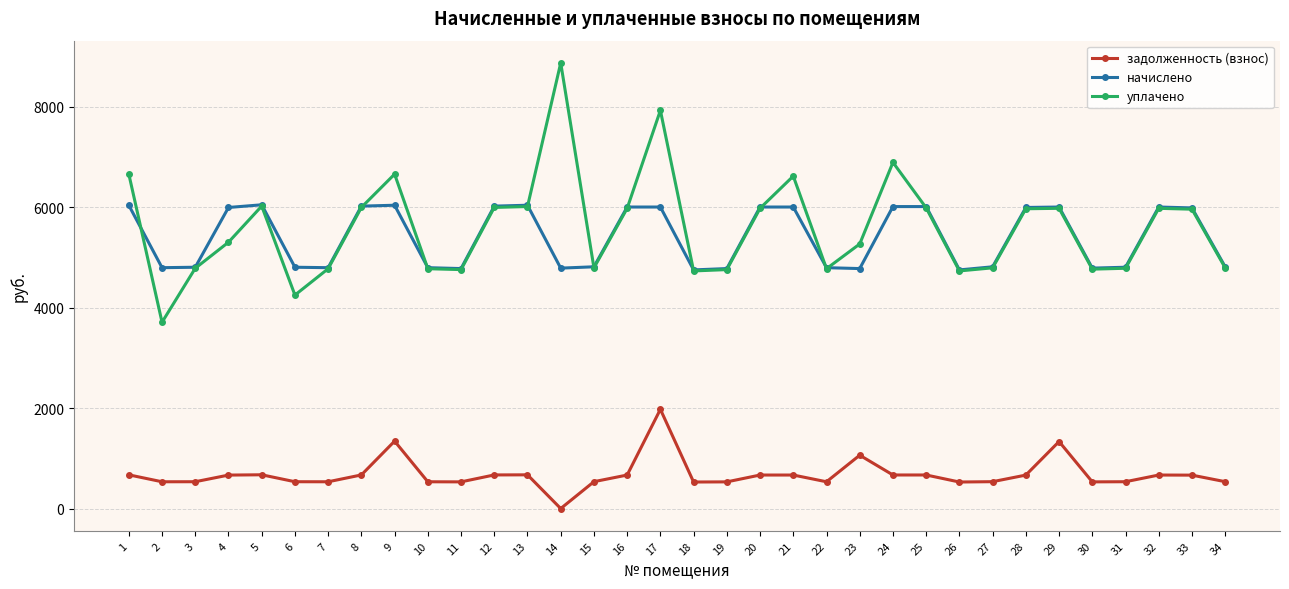

List the series in order of their peak value, highest first.

уплачено, начислено, задолженность (взнос)